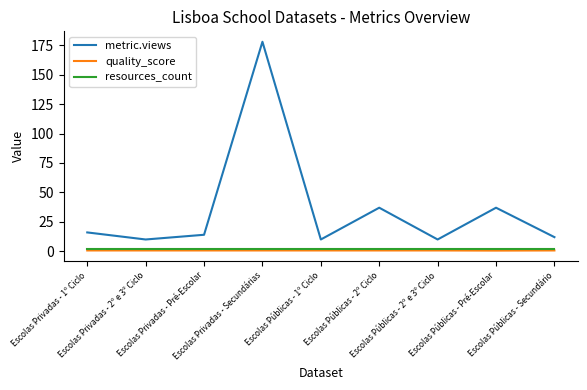

Which series has the largest range (max minus min)?

metric.views